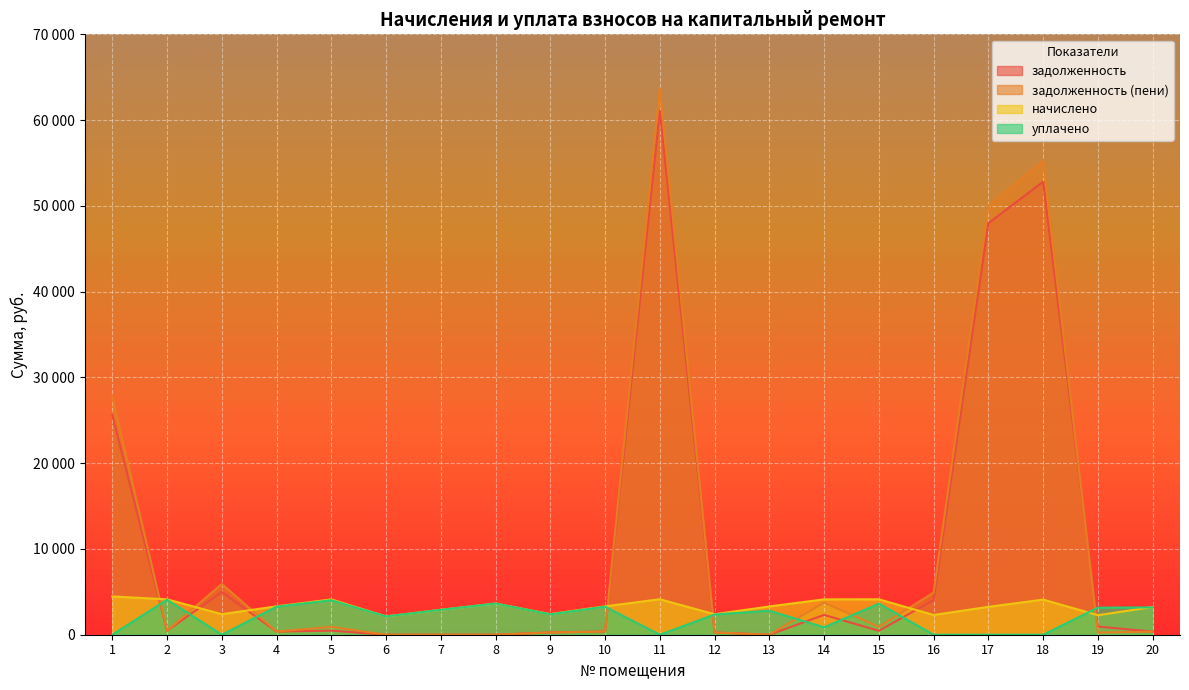

How many times do начислено and уплачено cross each other?

2